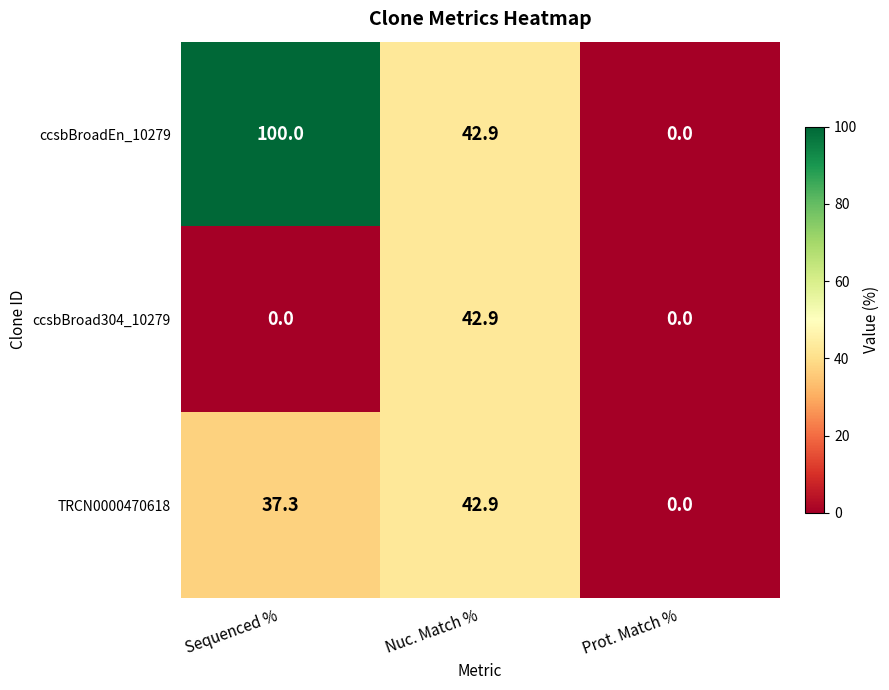

Is it true that ccsbBroad304_10279 equals -19.5 at Sequenced %?

False